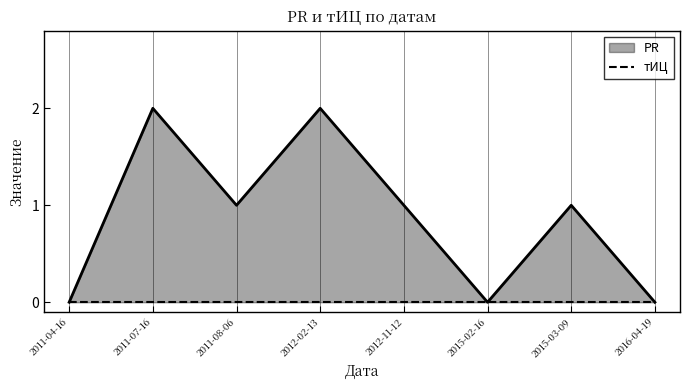

At which category does the data reach its first local peak?

2011-07-16